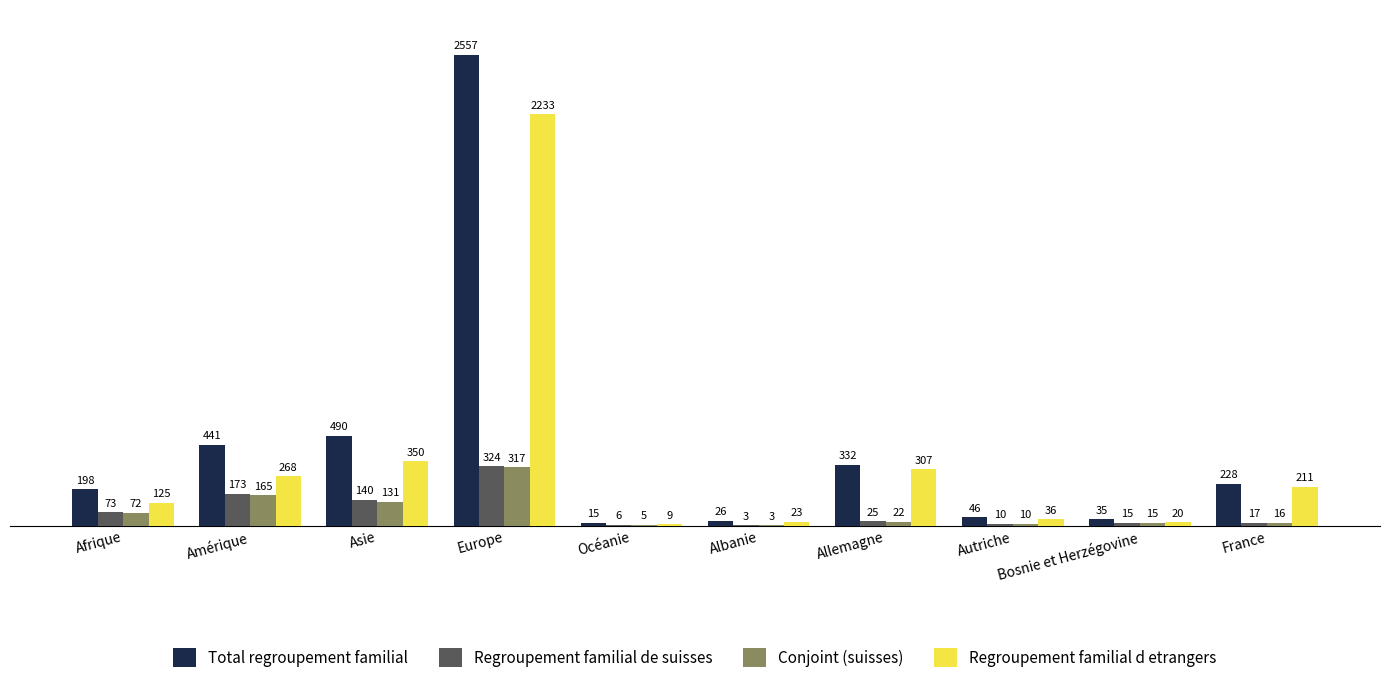

Is the value of Total regroupement familial at France greater than the value of Conjoint (suisses) at France?

Yes